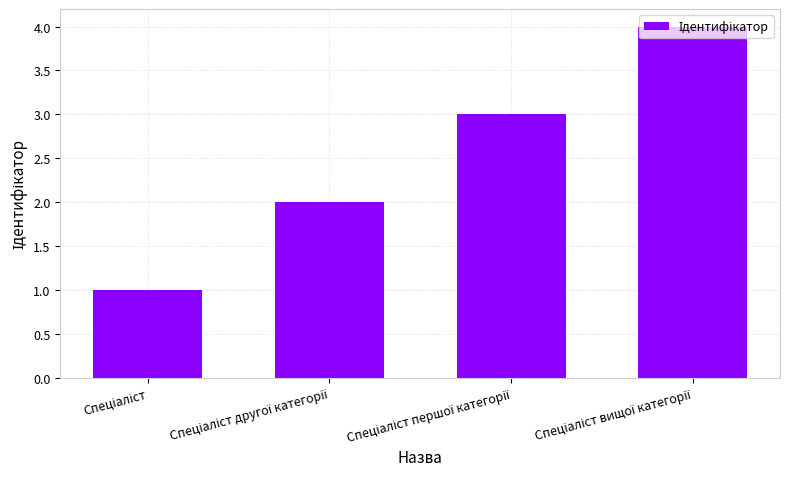

What is the sum of all values?

10